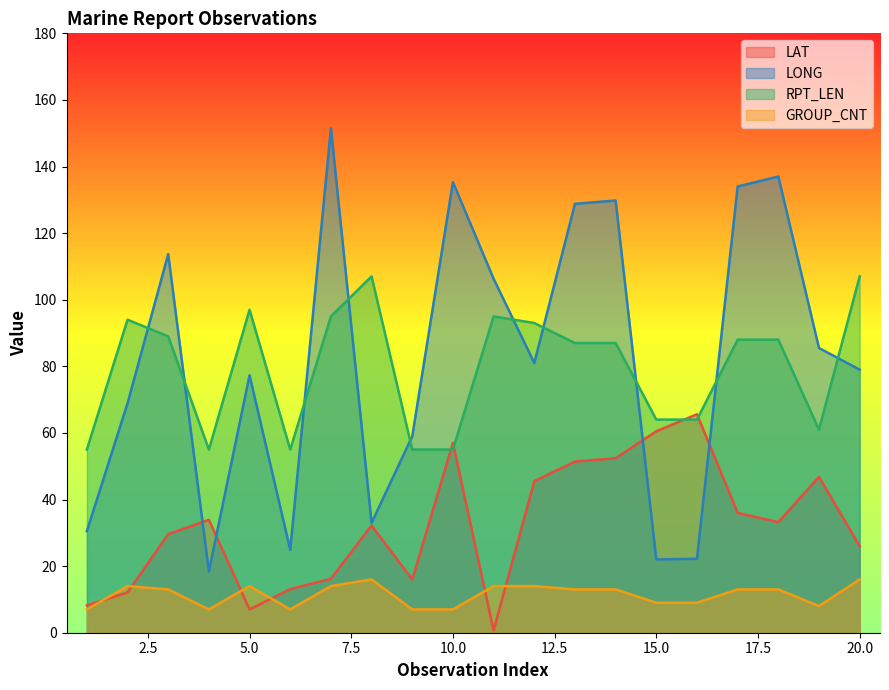

Which series ends up on top after the final intersection of GROUP_CNT and LAT?

LAT